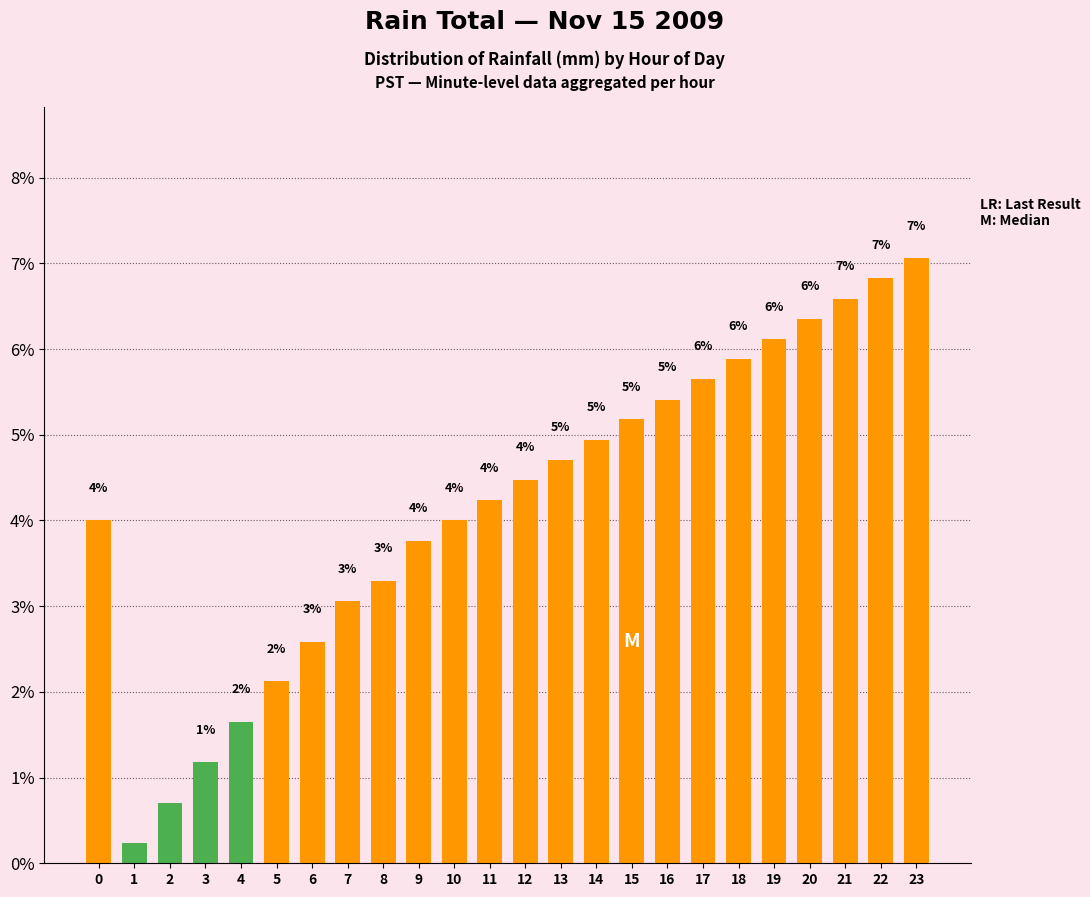

How many bars are there in total?

24